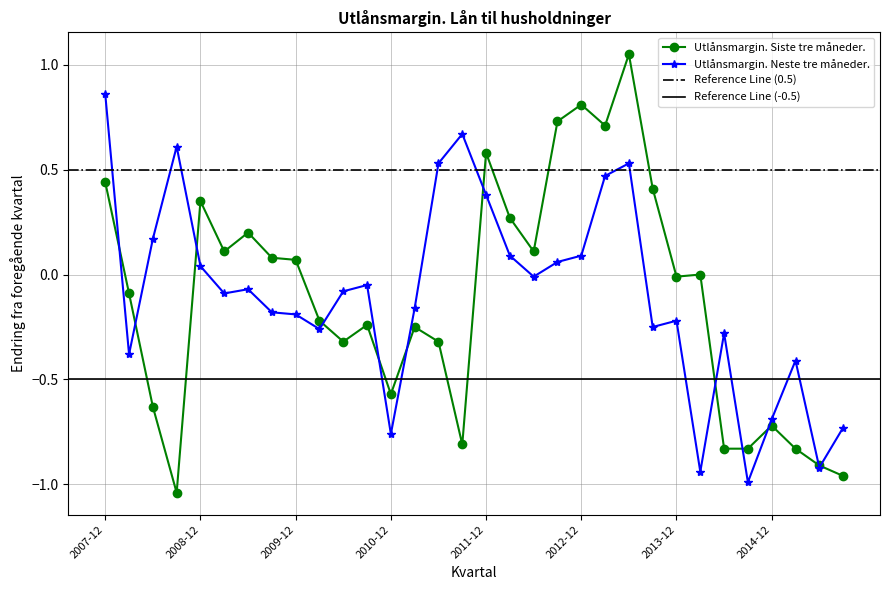

In Utlånsmargin. Neste tre måneder., how many points are higher than both neighbors (excluding endpoints)?

8